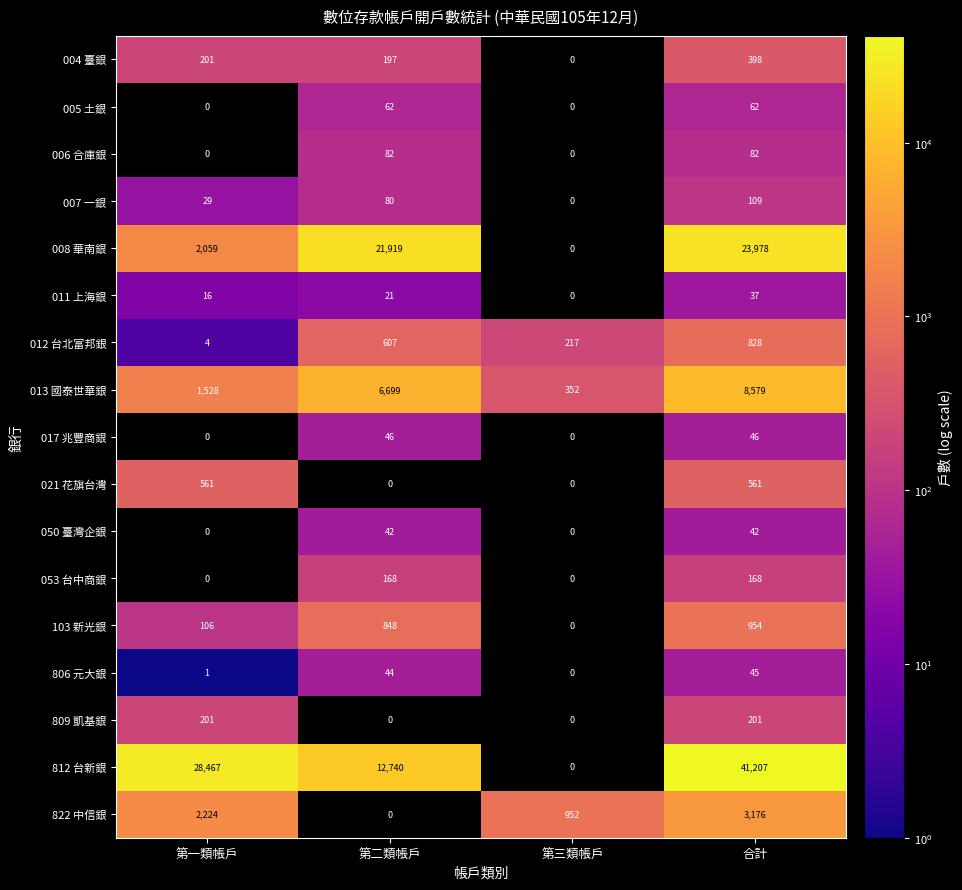

List the series in order of their peak value, highest first.

812 台新銀, 008 華南銀, 013 國泰世華銀, 822 中信銀, 103 新光銀, 012 台北富邦銀, 021 花旗台灣, 004 臺銀, 809 凱基銀, 053 台中商銀, 007 一銀, 006 合庫銀, 005 土銀, 017 兆豐商銀, 806 元大銀, 050 臺灣企銀, 011 上海銀